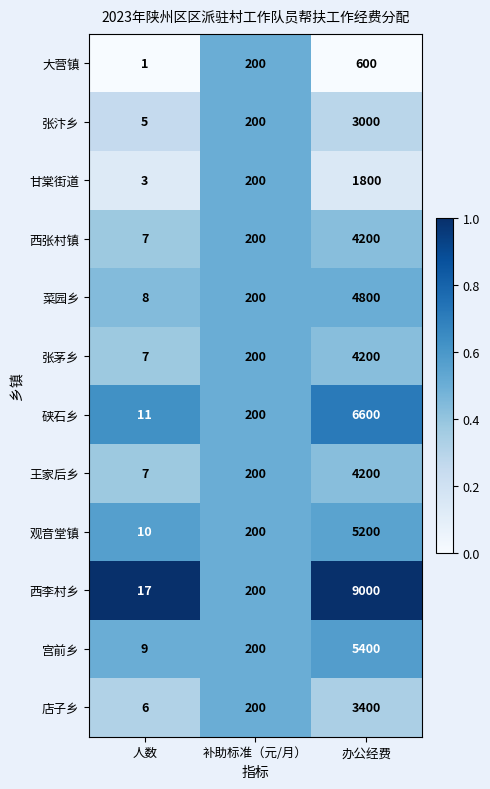

Count the number of data series in this chart.

12